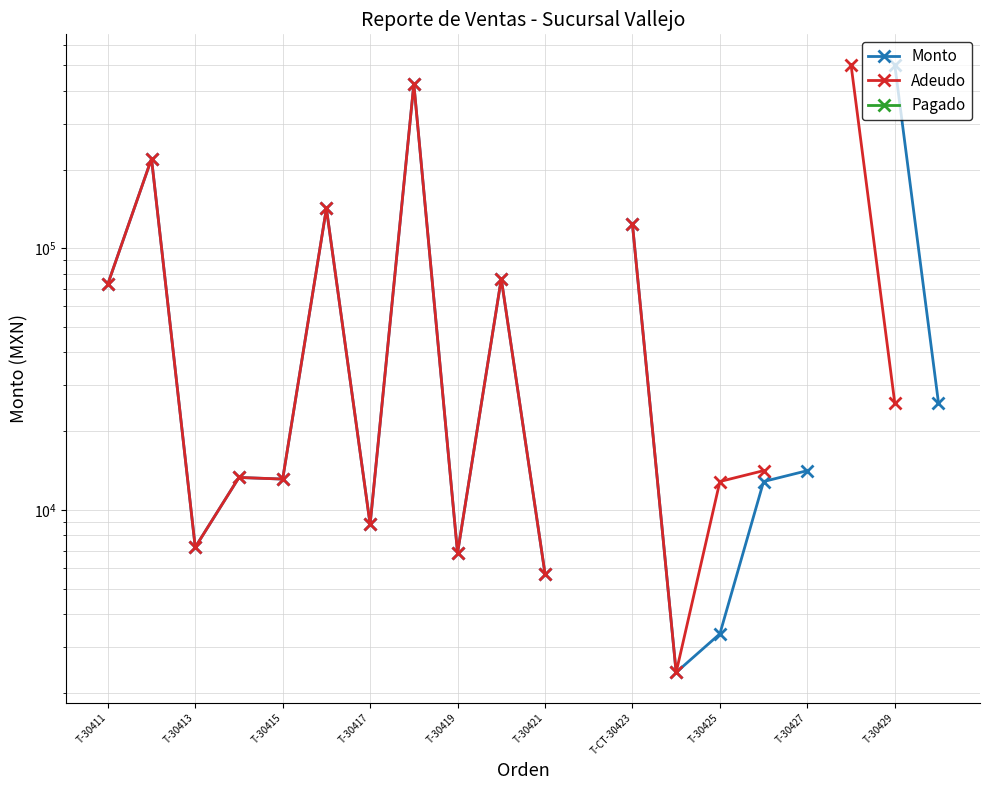

What is the difference between the second highest and minimum values in the Adeudo series?

501006.0